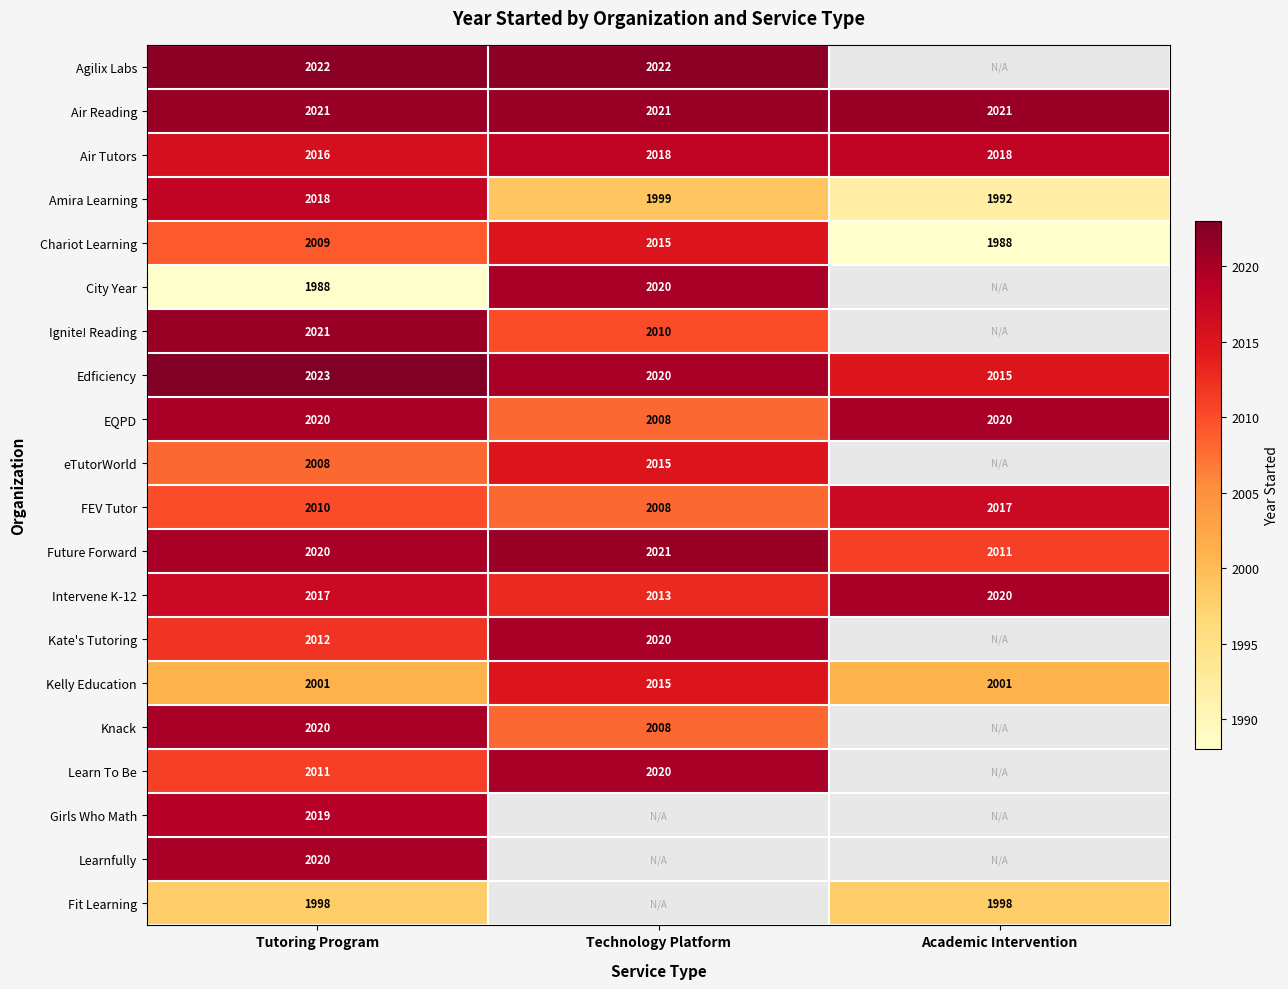

What is the maximum value shown in the chart?

2023.0